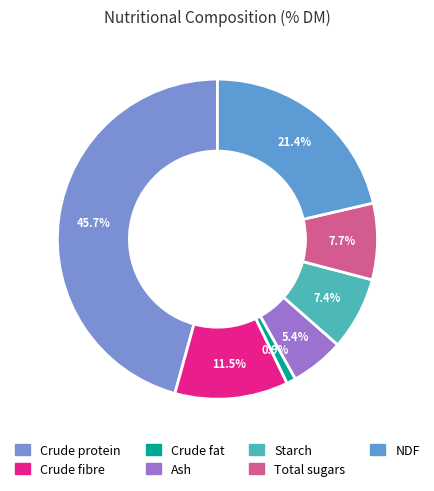

What percentage is NOT represented by Ash?

94.6%